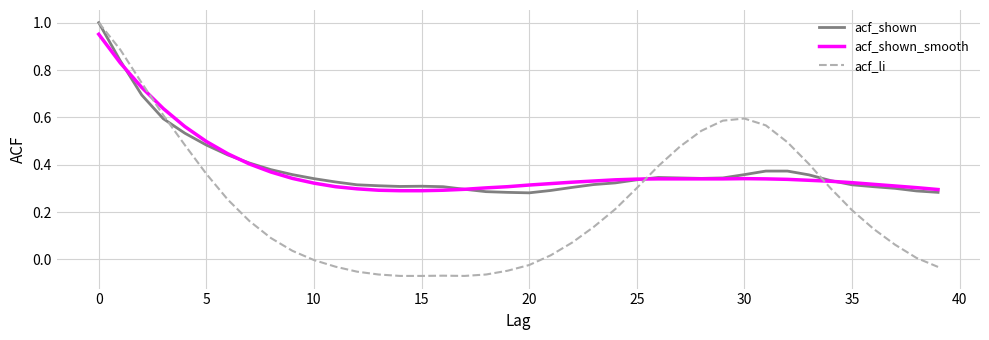

True or false: acf_shown_smooth and acf_shown intersect in this chart.

True